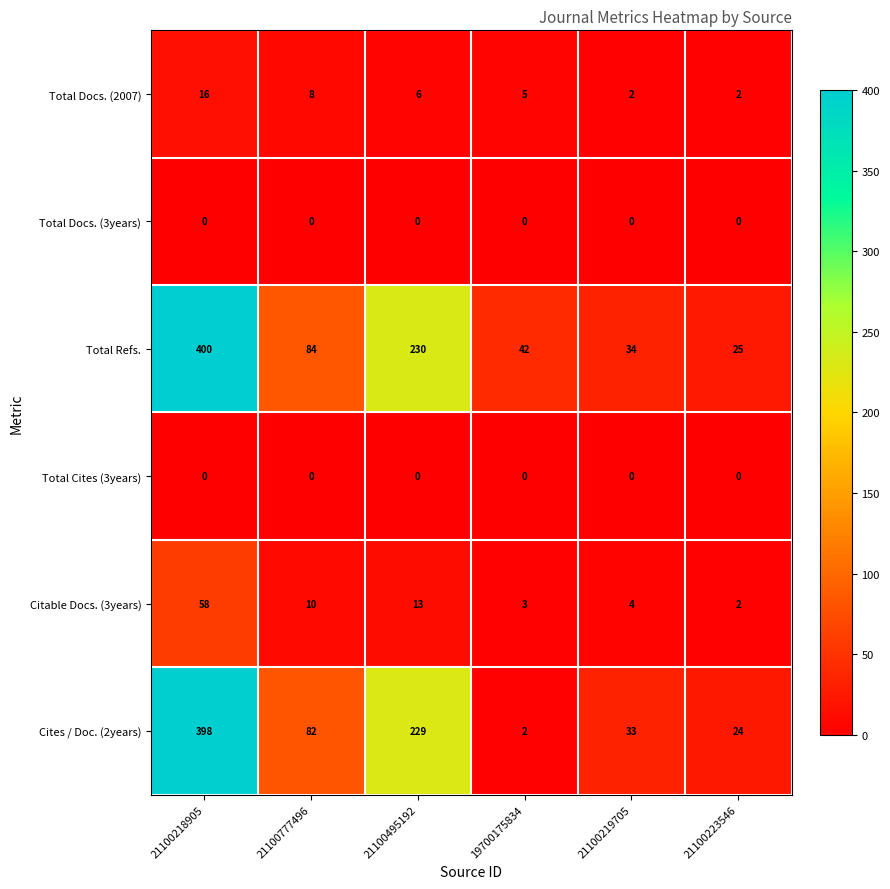

At which category does the chart reach its peak across all series?

21100218905